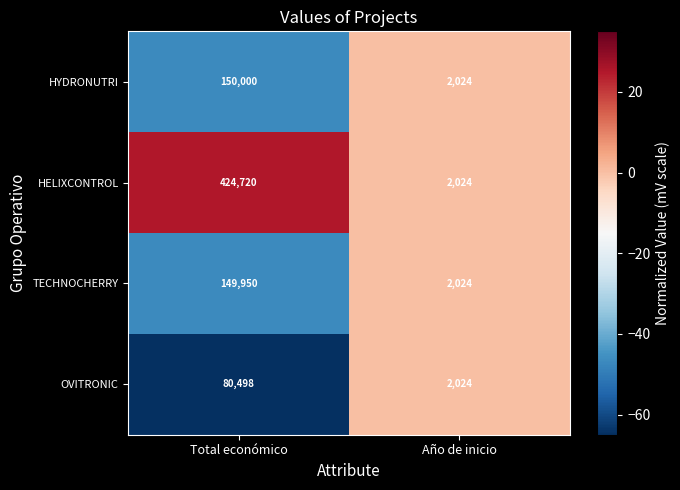

Rank the series at Total económico from highest to lowest value.

HELIXCONTROL, HYDRONUTRI, TECHNOCHERRY, OVITRONIC